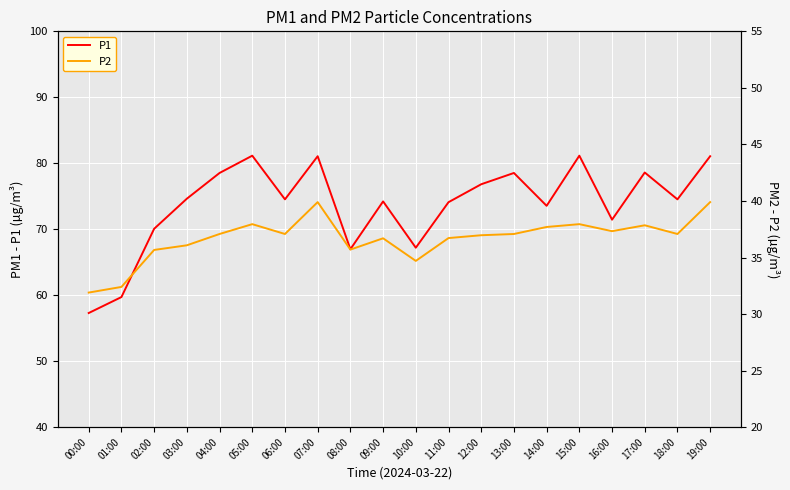

At 15:00, list the series in order from smallest to largest.

P2, P1